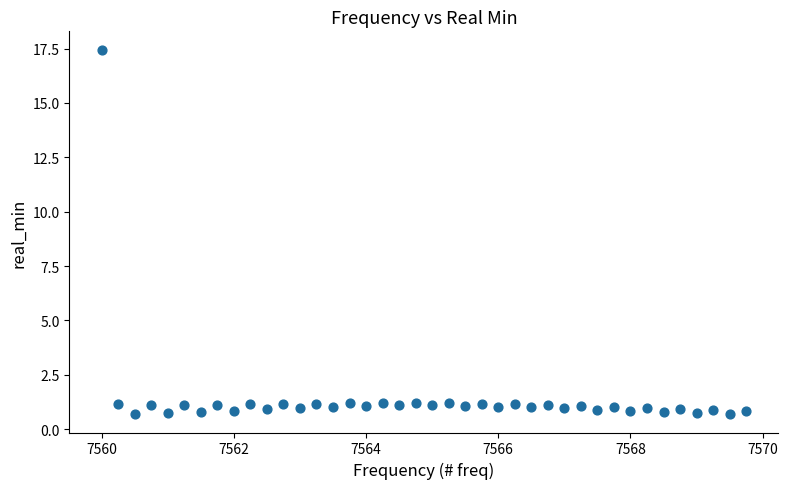

What is the range of Y values (max minus min)?

16.8